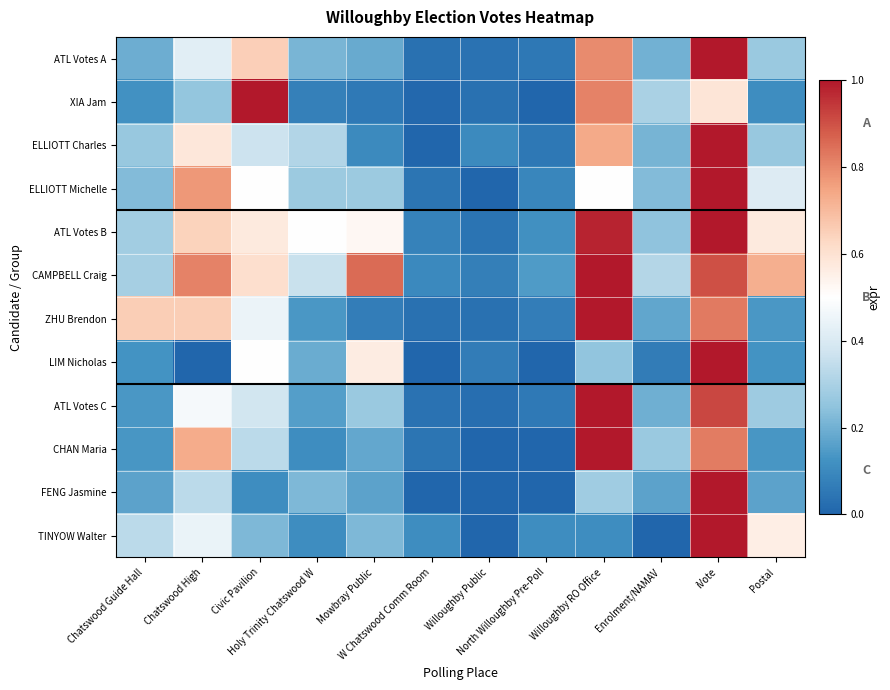

Which series has the largest total across all categories?

CAMPBELL Craig